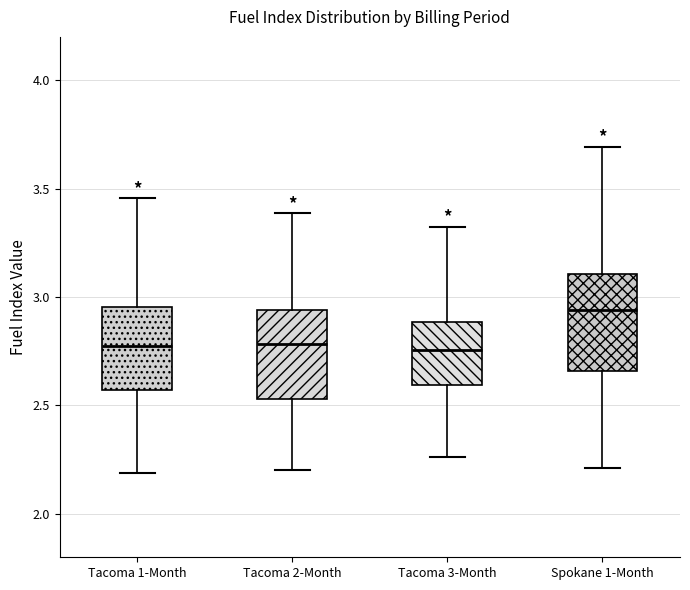

Where does the lower whisker of the box for Tacoma 2-Month end on the y-axis? The values are not printed on the chart, so give them approximately, as read against the axis.

2.20